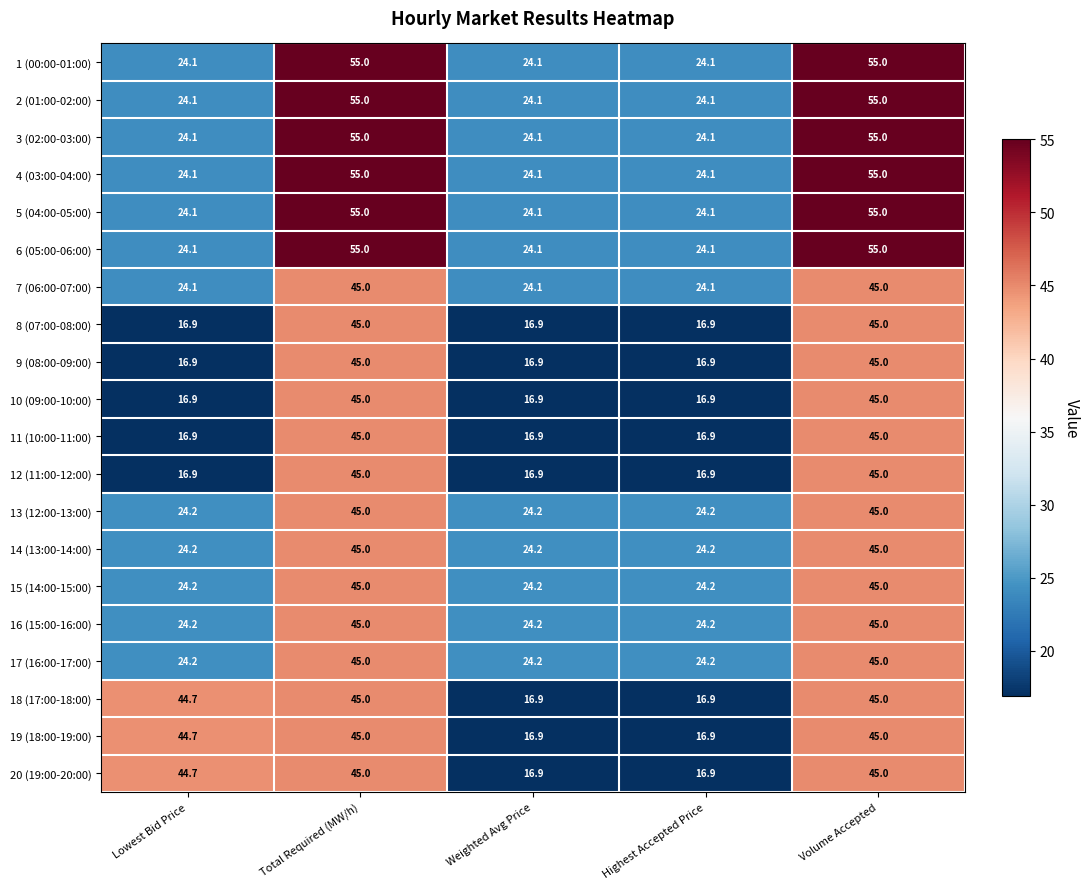

What is the difference between the highest and lowest values at Highest Accepted Price?

7.3